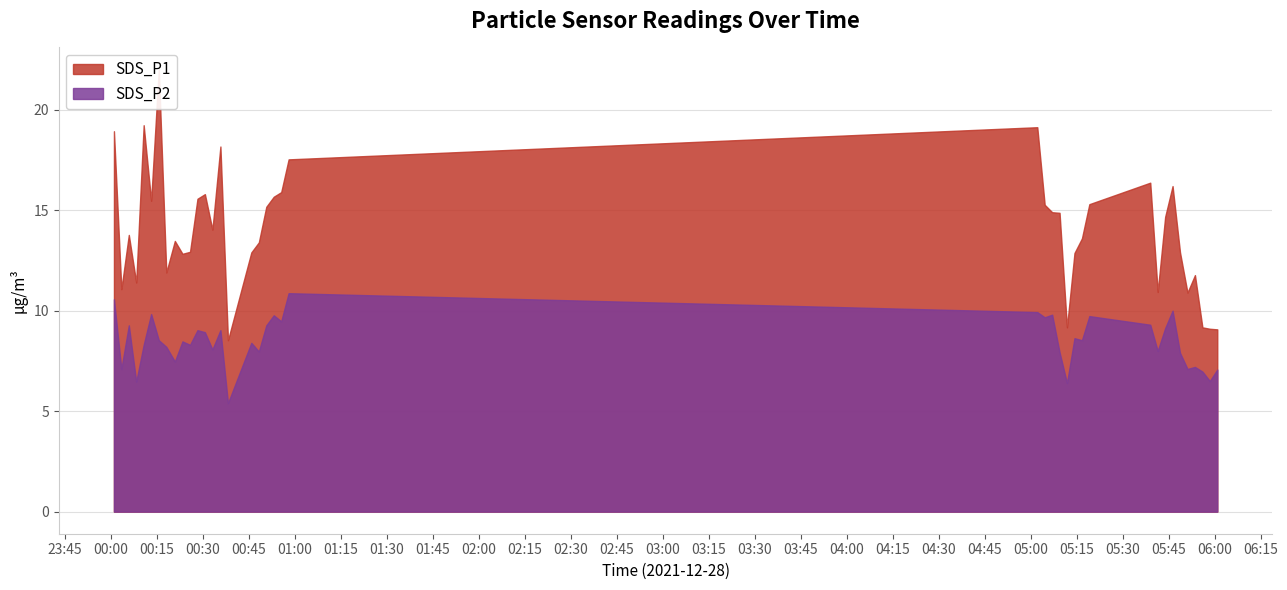

How many lines are shown in the chart?

2